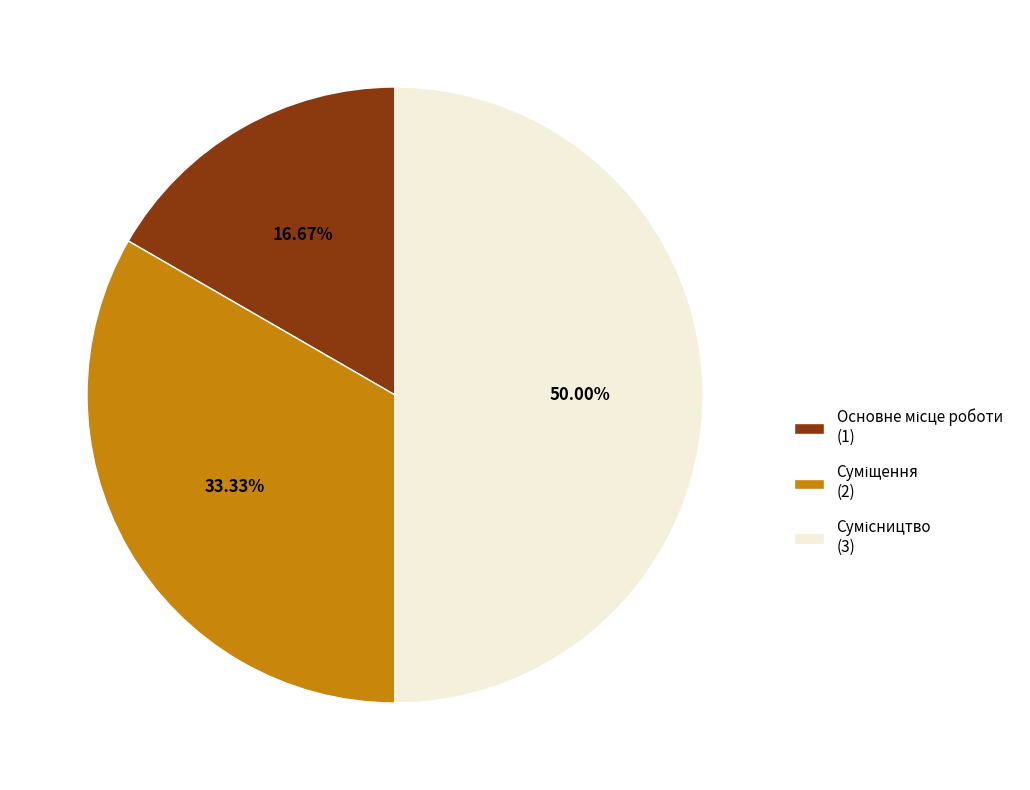

How many segments does this pie chart have?

3